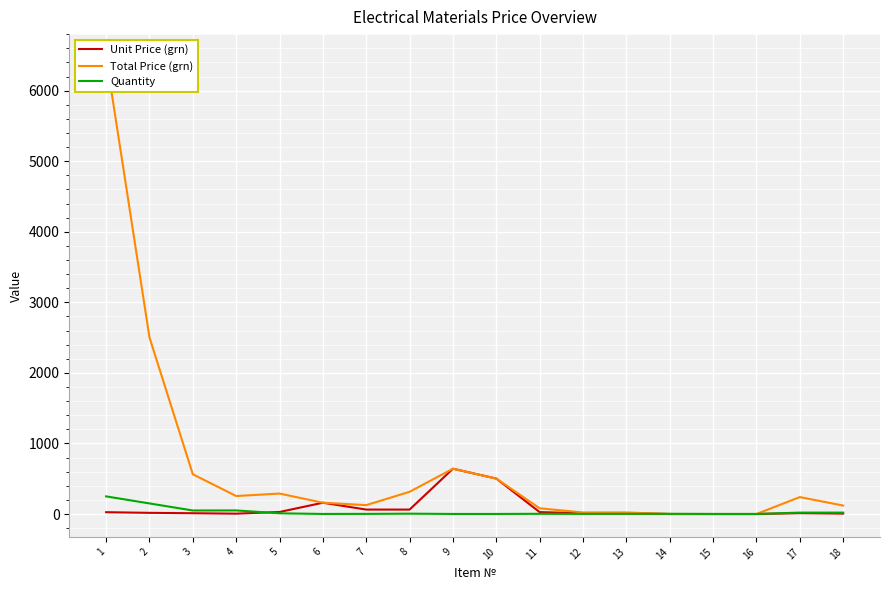

What are all the series names shown in the legend?

Unit Price (grn), Total Price (grn), Quantity